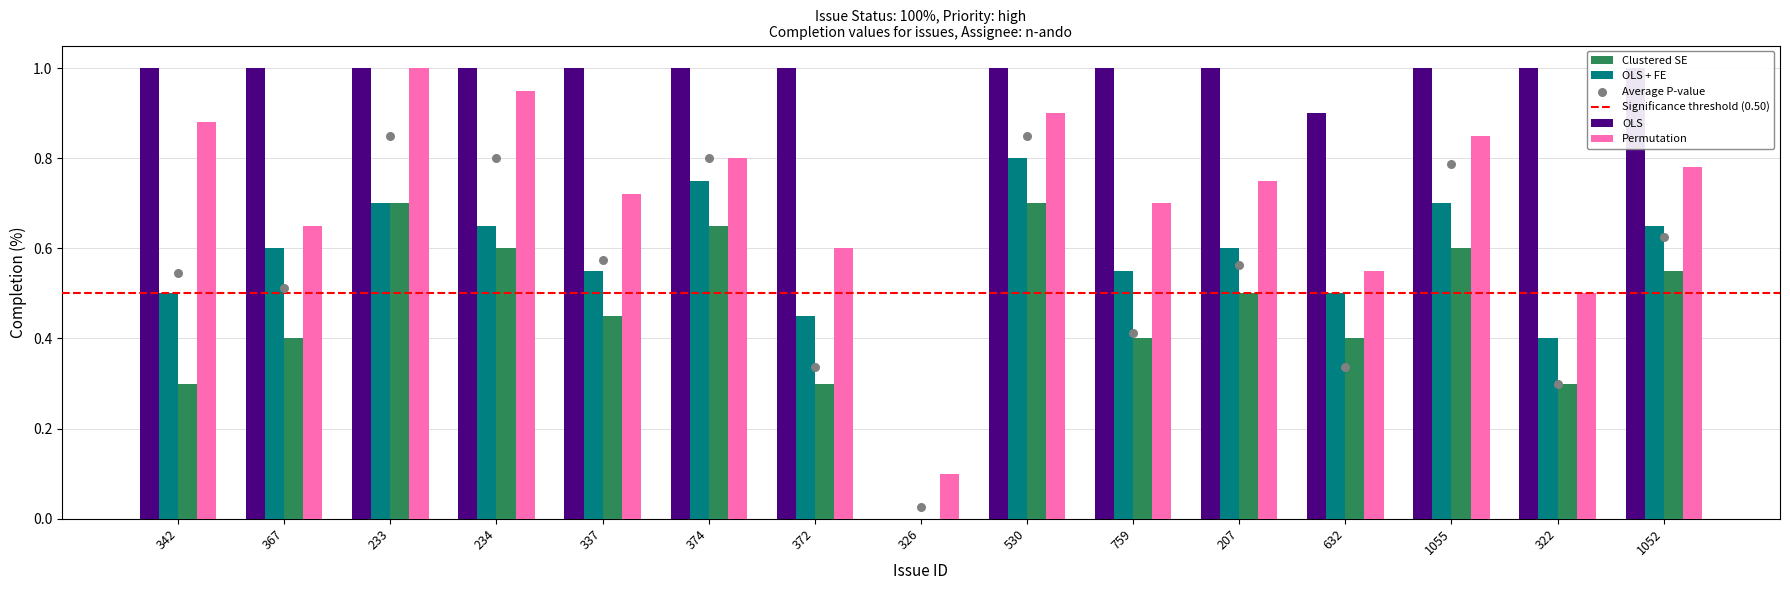

At which category is the sum across all series the highest?

233